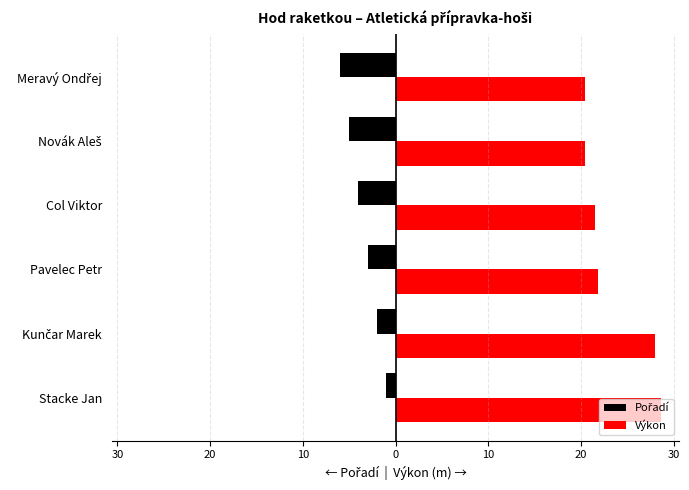

What is the difference between the maximum and minimum values in the Pořadí series?

5.0